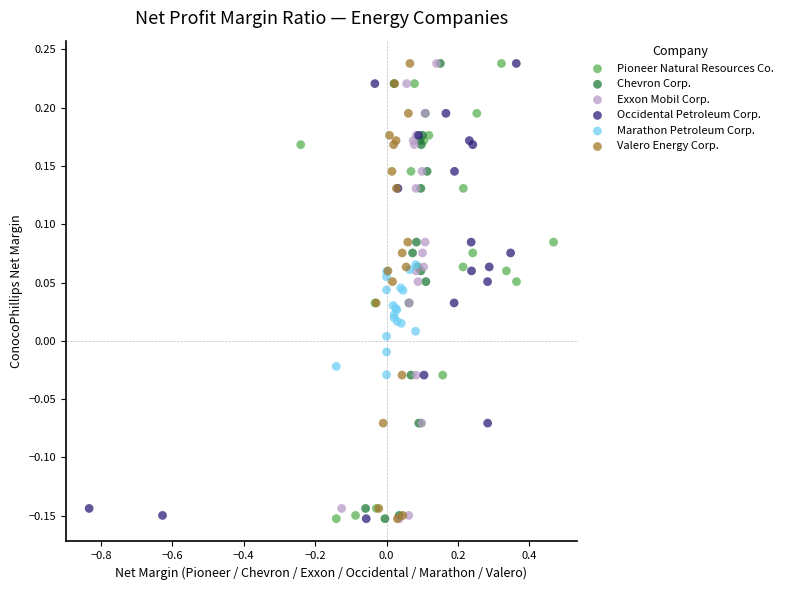

What are all the series names shown in the legend?

Pioneer Natural Resources Co., Chevron Corp., Exxon Mobil Corp., Occidental Petroleum Corp., Marathon Petroleum Corp., Valero Energy Corp.